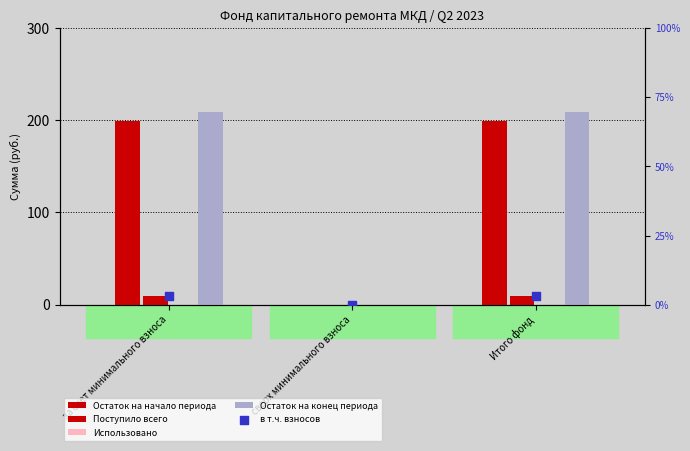

Which series reaches the maximum Y coordinate?

Остаток на конец периода